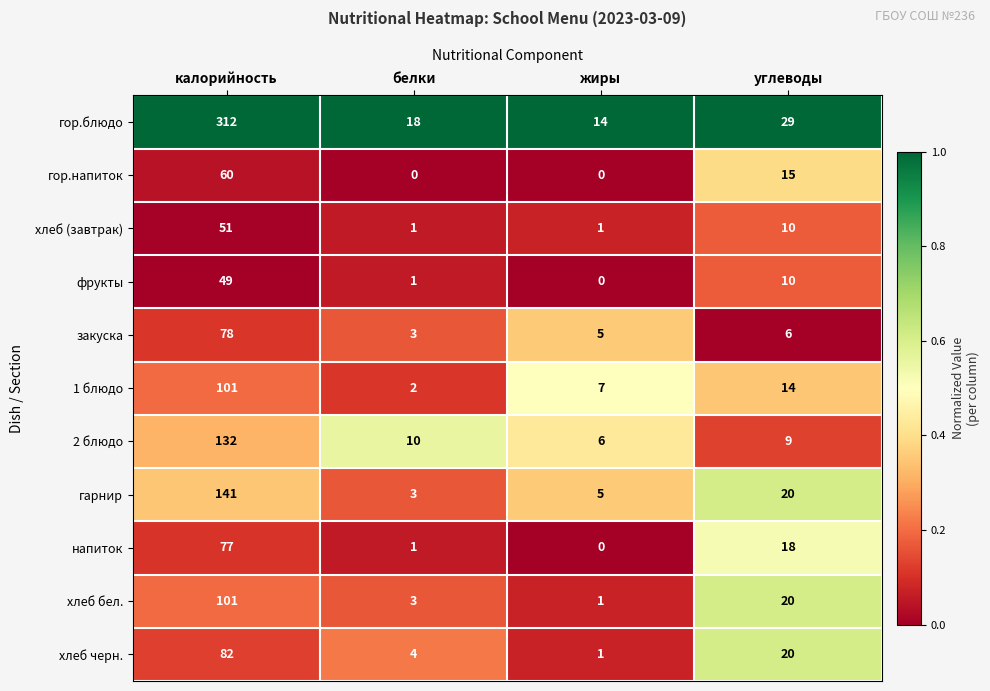

What is the difference between the highest and lowest values at углеводы?

23